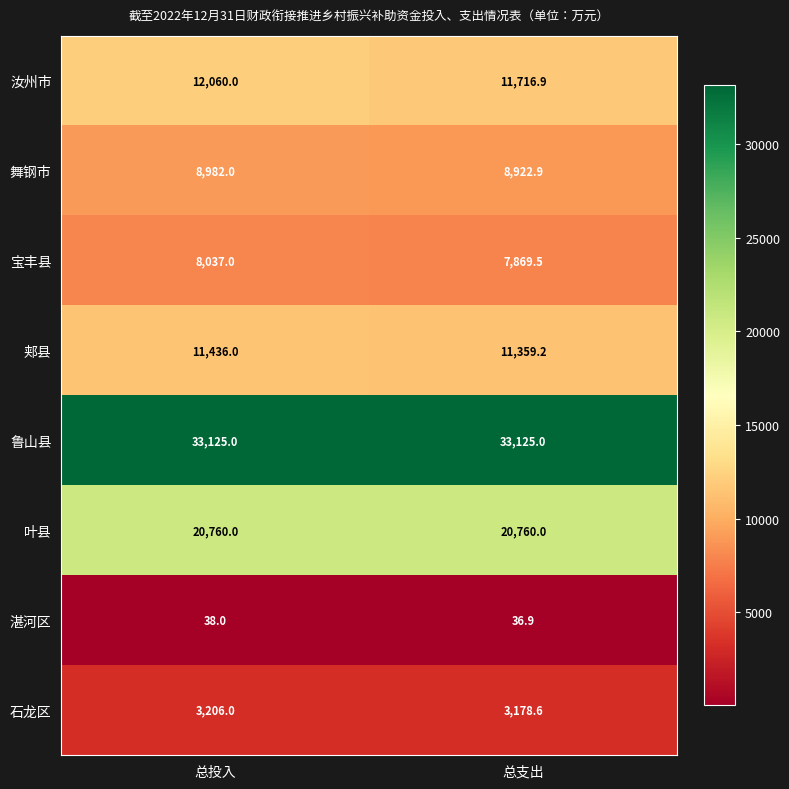

True or false: 叶县 has a value of 36945.2 at 总支出.

False